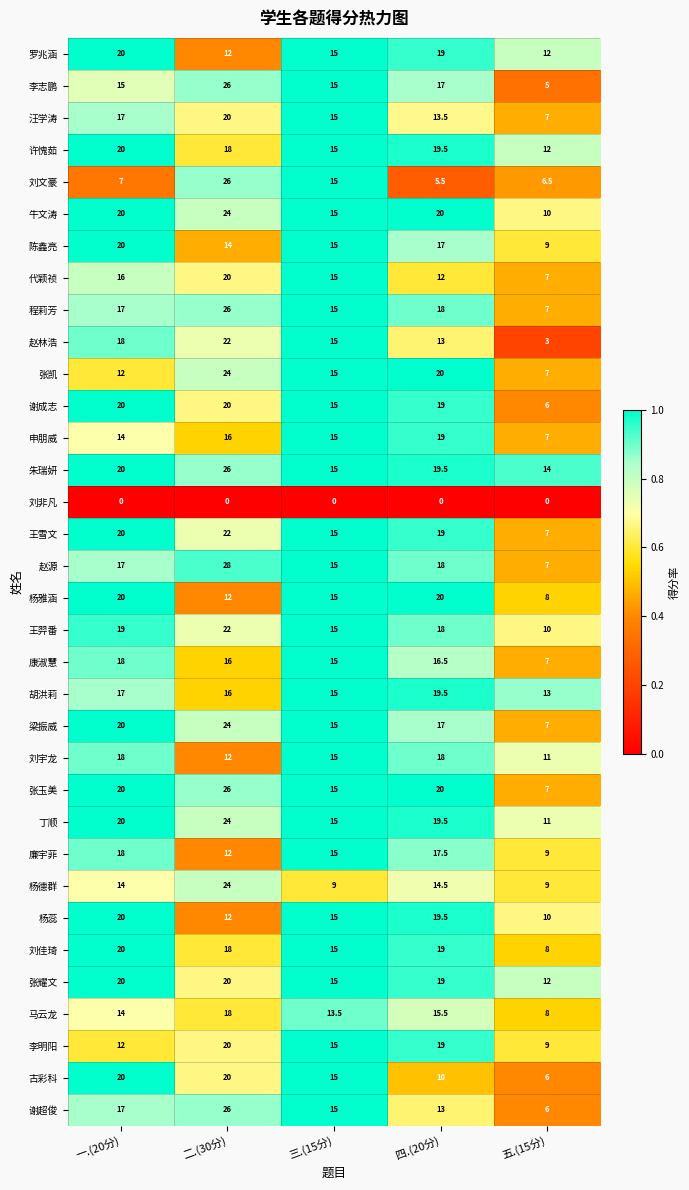

What is the spread (max minus min) of values at 四.(20分)?

20.0